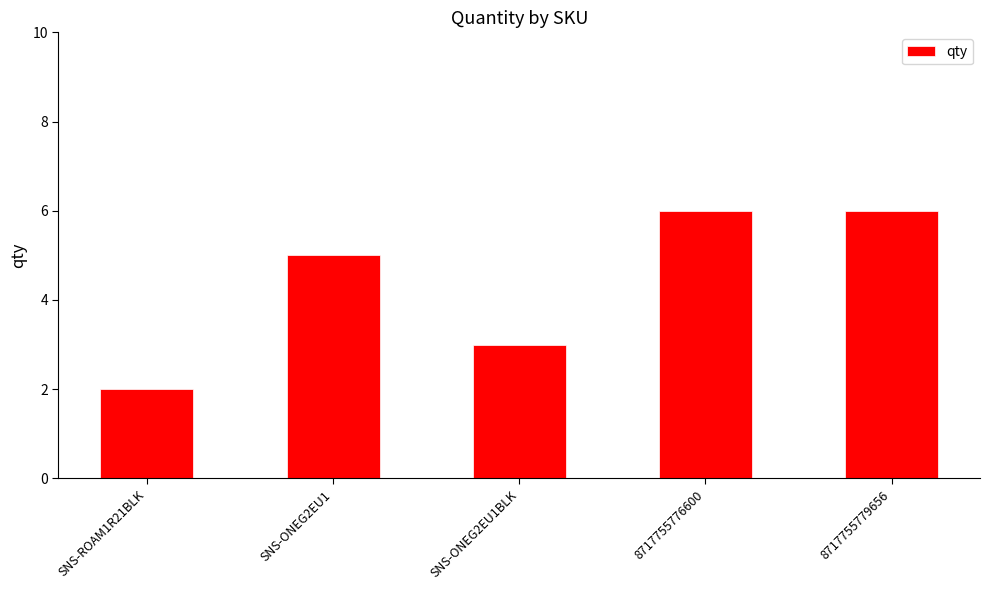

What is the average value?

4